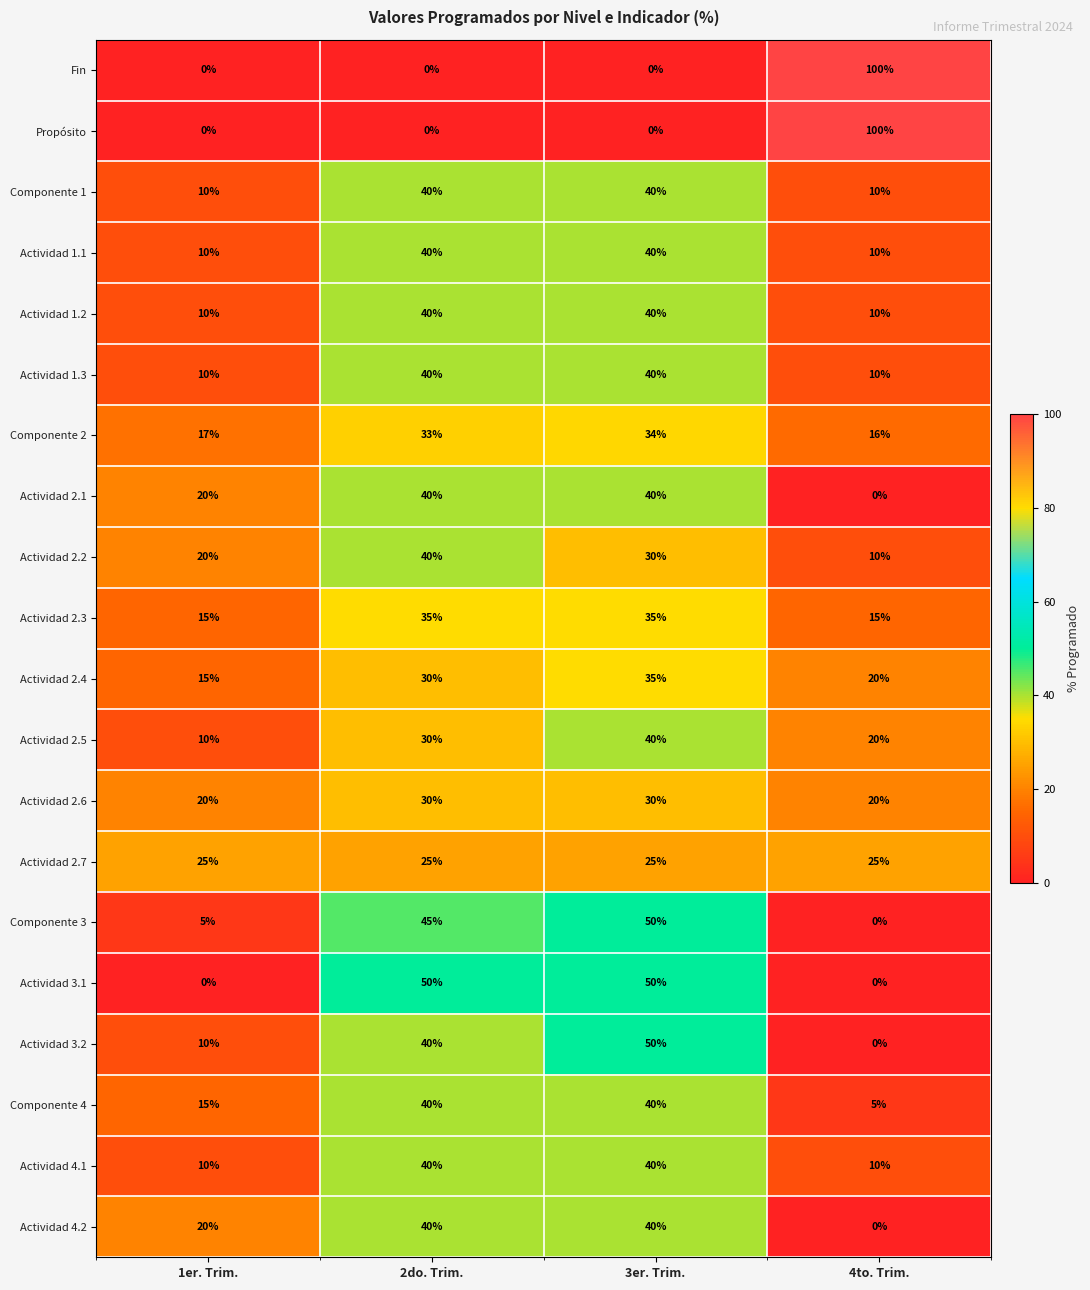

At which category is the sum across all series the highest?

3er. Trim.